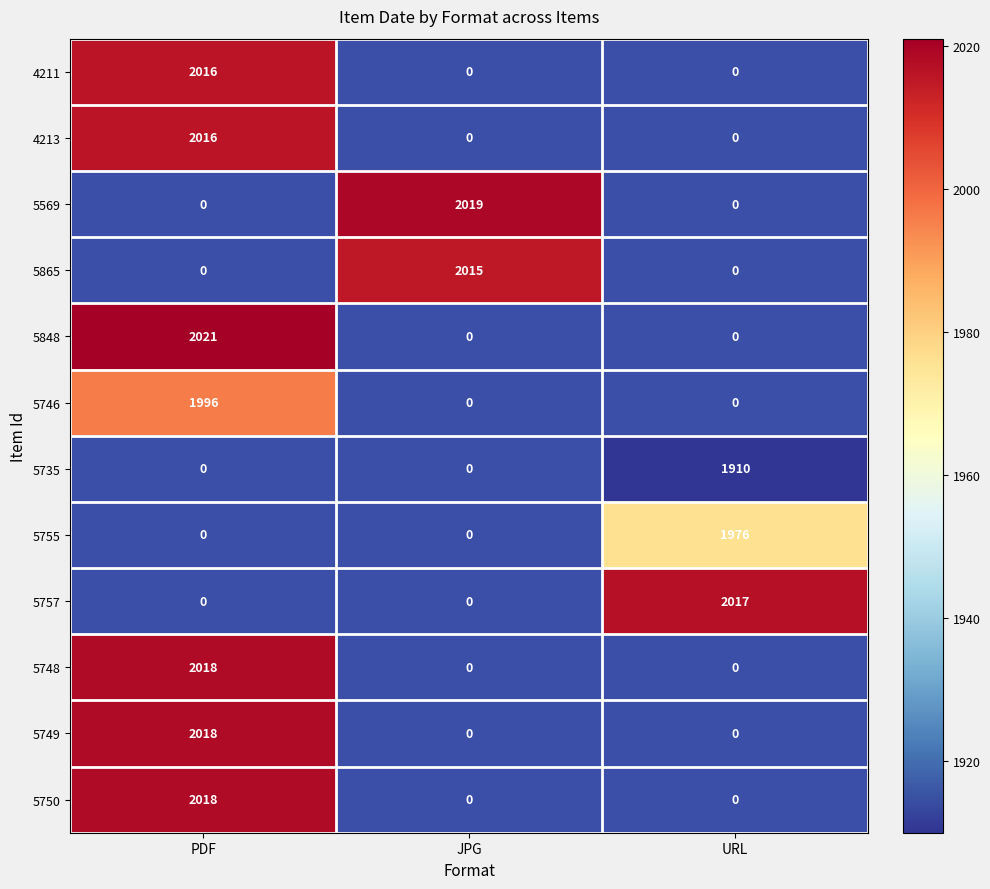

Is it true that 5569 equals 2698.4 at JPG?

False